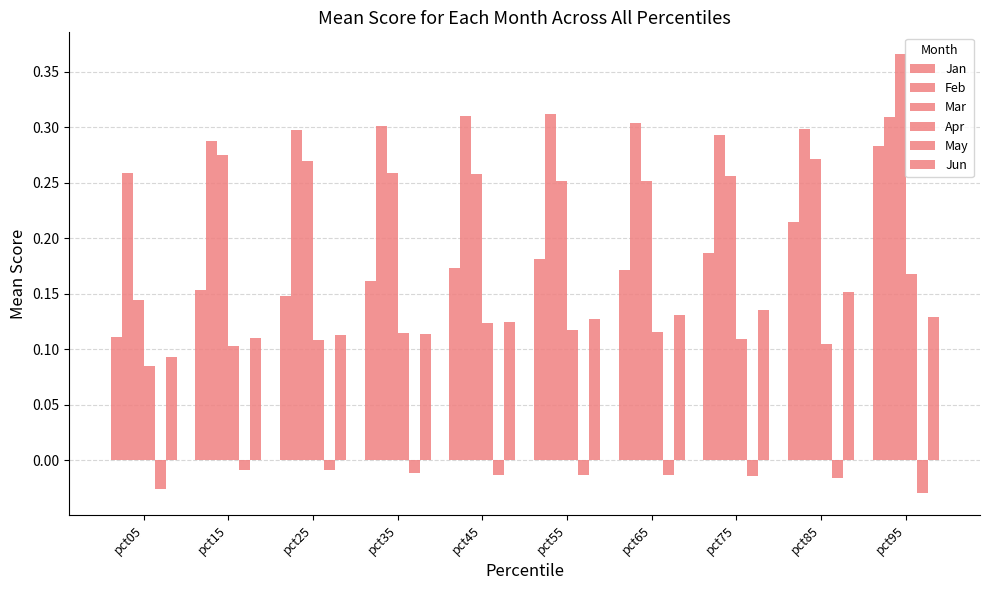

How many series are shown in this chart?

6